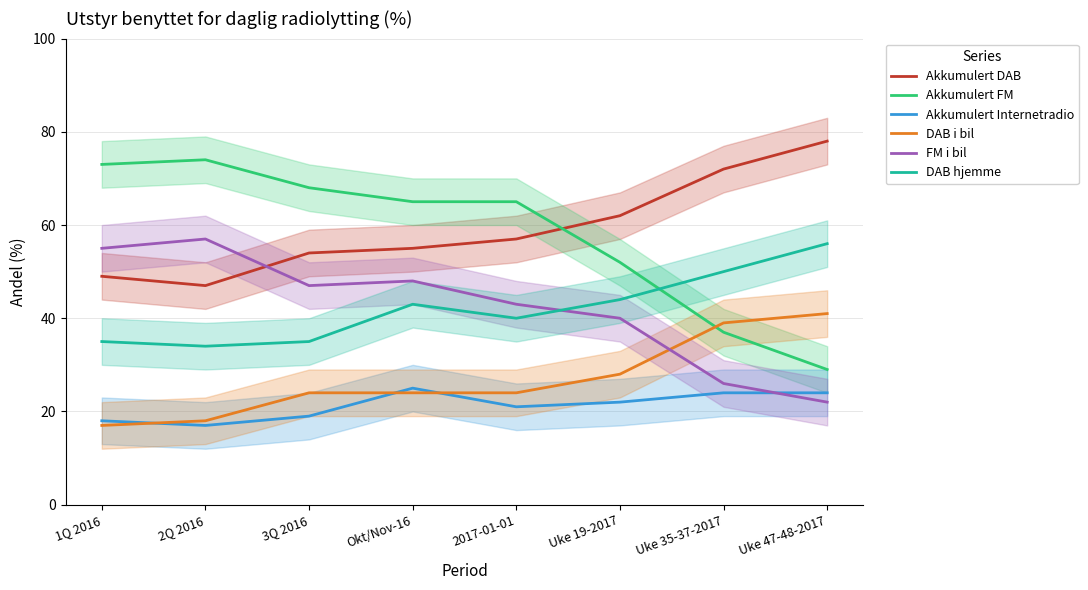

What is the label of the 7th point from the left?

Uke 35-37-2017